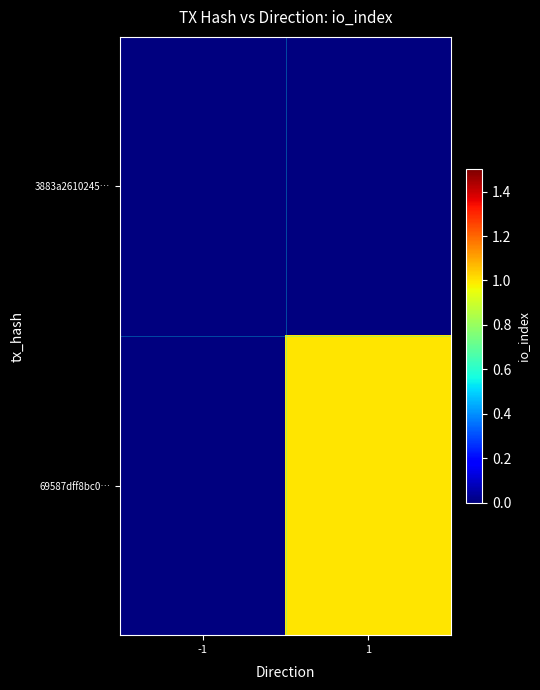

Between 1 and -1, which is larger?

1